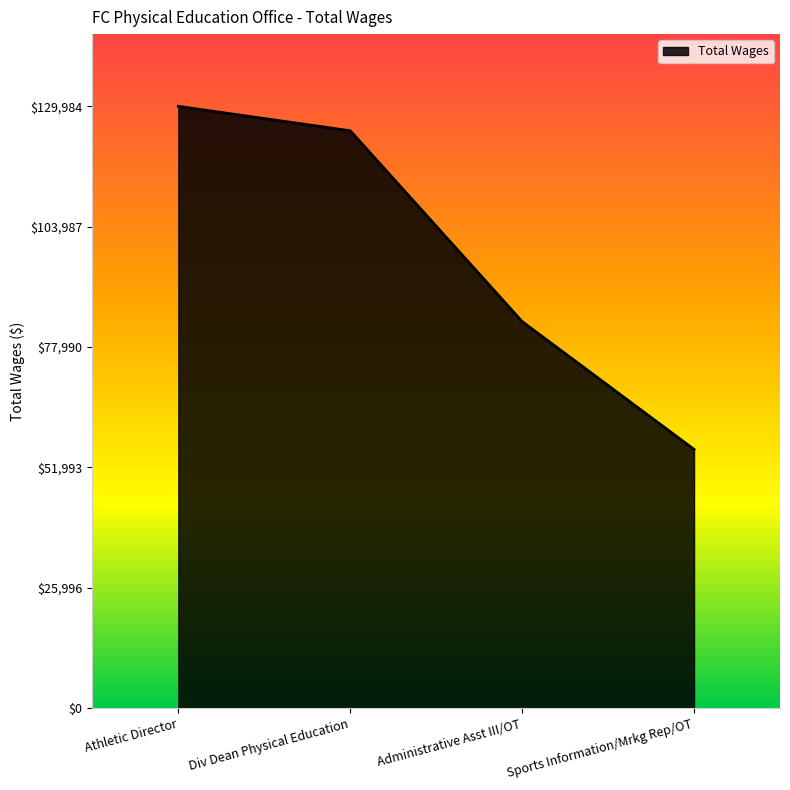

What value does the data have at Sports Information/Mrkg Rep/OT, to the nearest 100?

55900